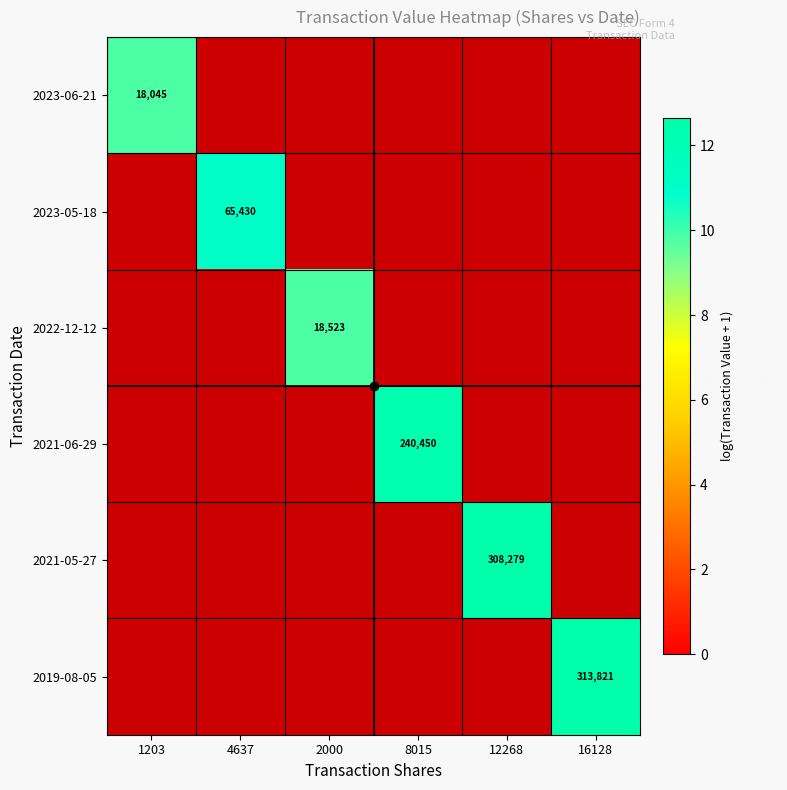

Which category has the lowest value across all series?

1203